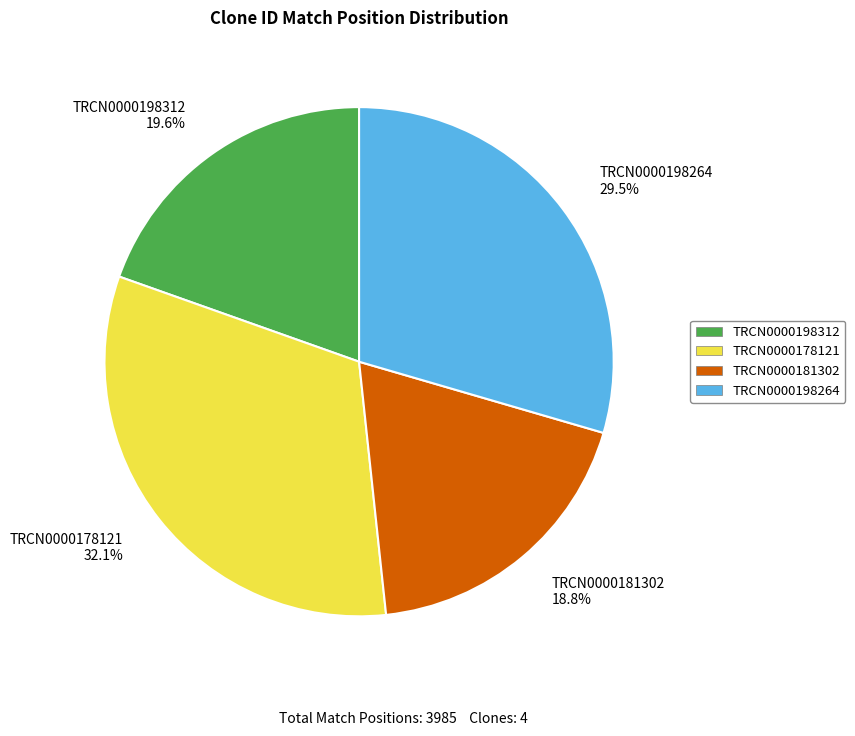

Which category has the smallest portion of the pie?

TRCN0000181302